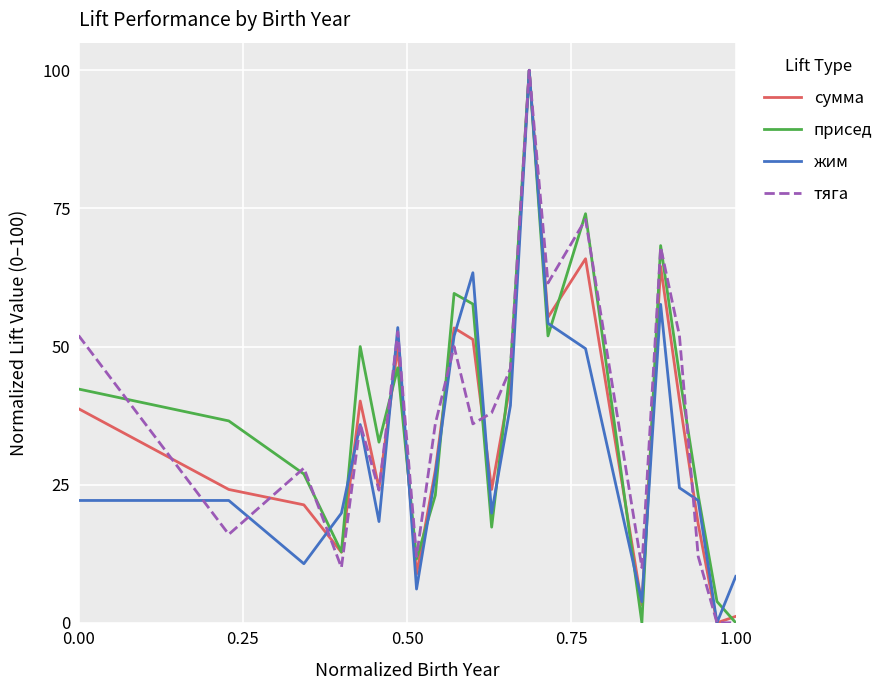

Which series ends up on top after the final intersection of присед and сумма?

сумма